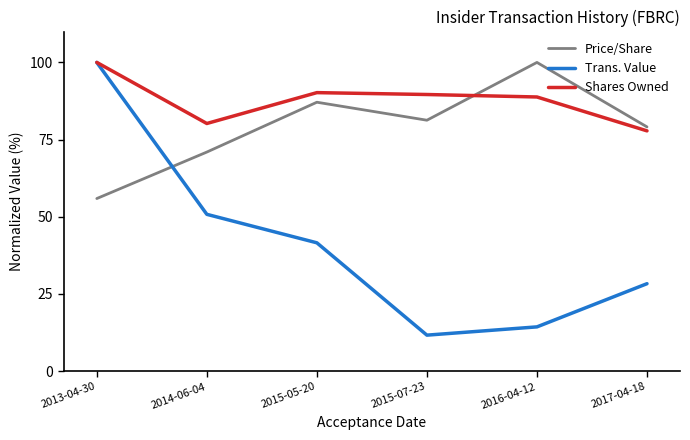

What is the maximum value shown in the chart?

100.0